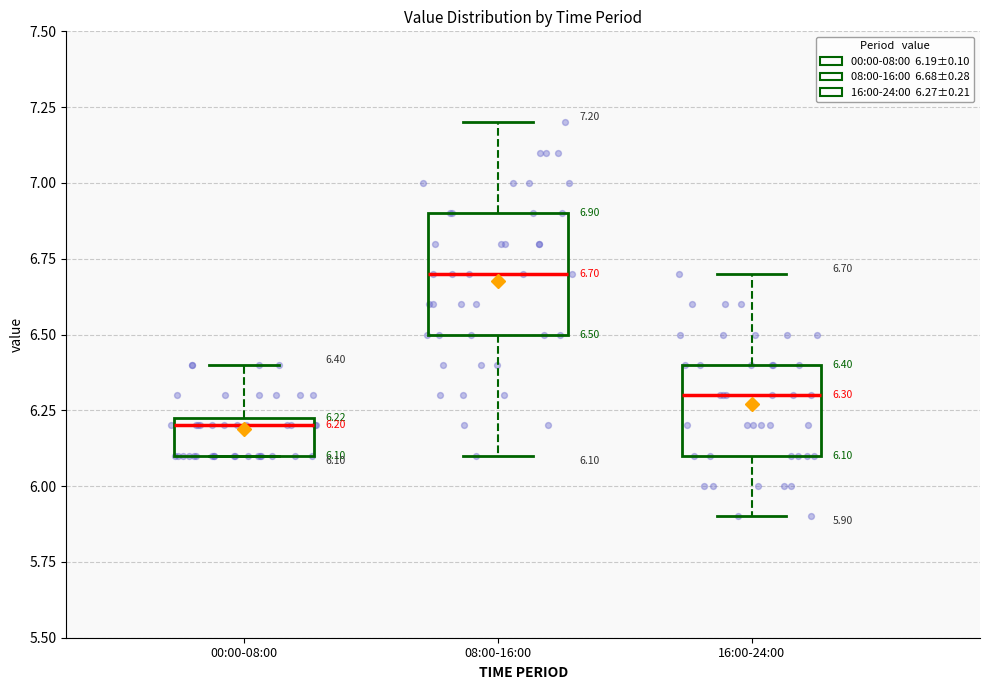

Which box is the tallest, from its lower edge to its upper edge?

08:00-16:00